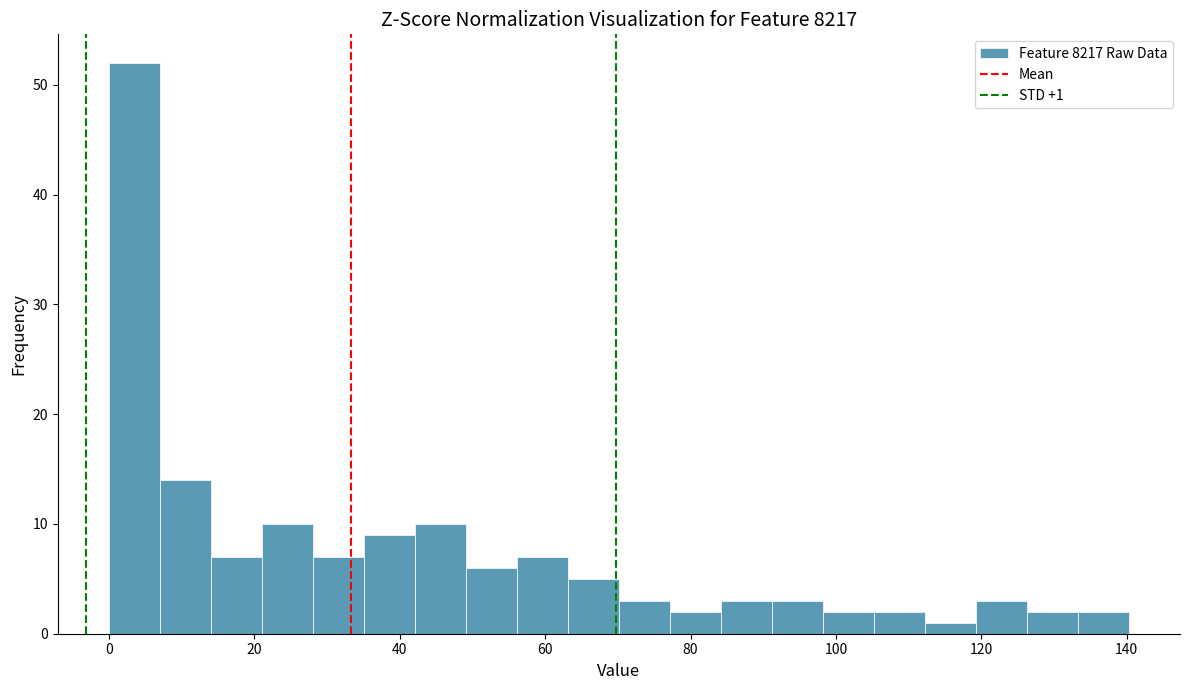

Around what value on the x-axis is the tallest bar? Give the approximate position of its centre, as read against the axis.

4